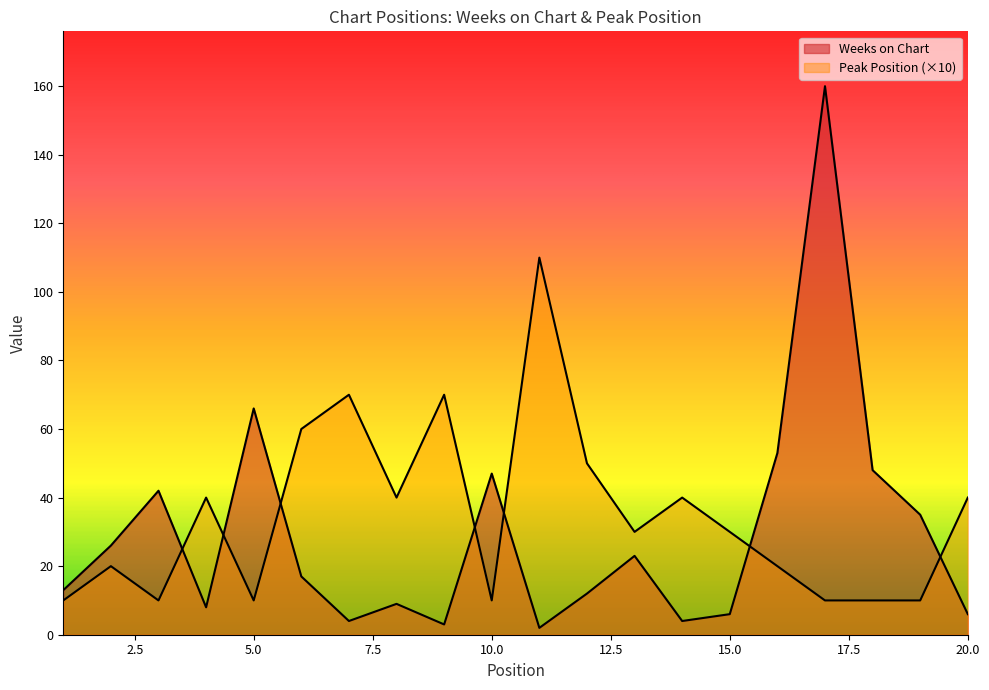

What is the value of the Peak Position point at the 18th from the left?

10